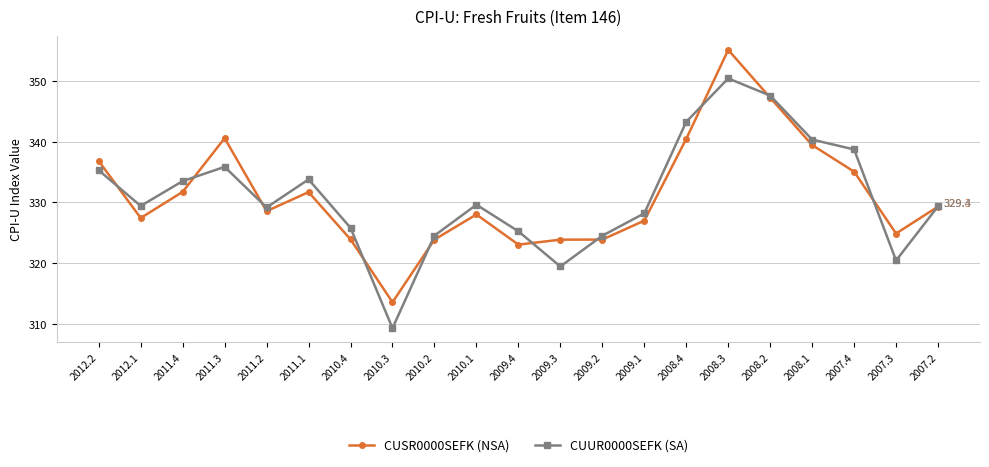

What is the label of the 8th point from the left?

2010.3